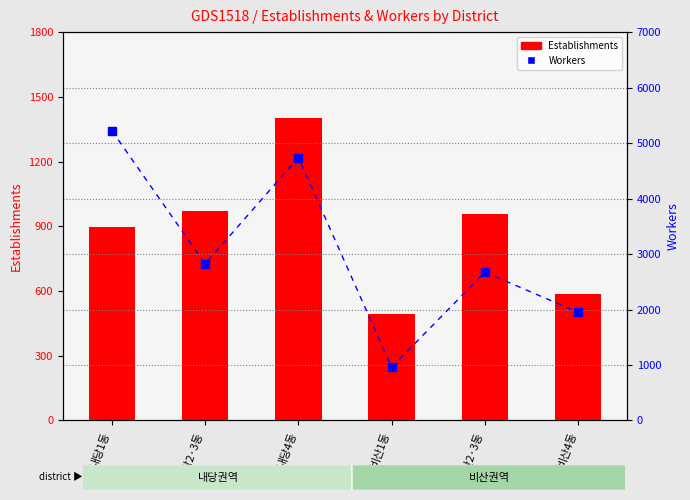

What is the difference between the Workers values at 비산2·3동 and 내당1동?

2550